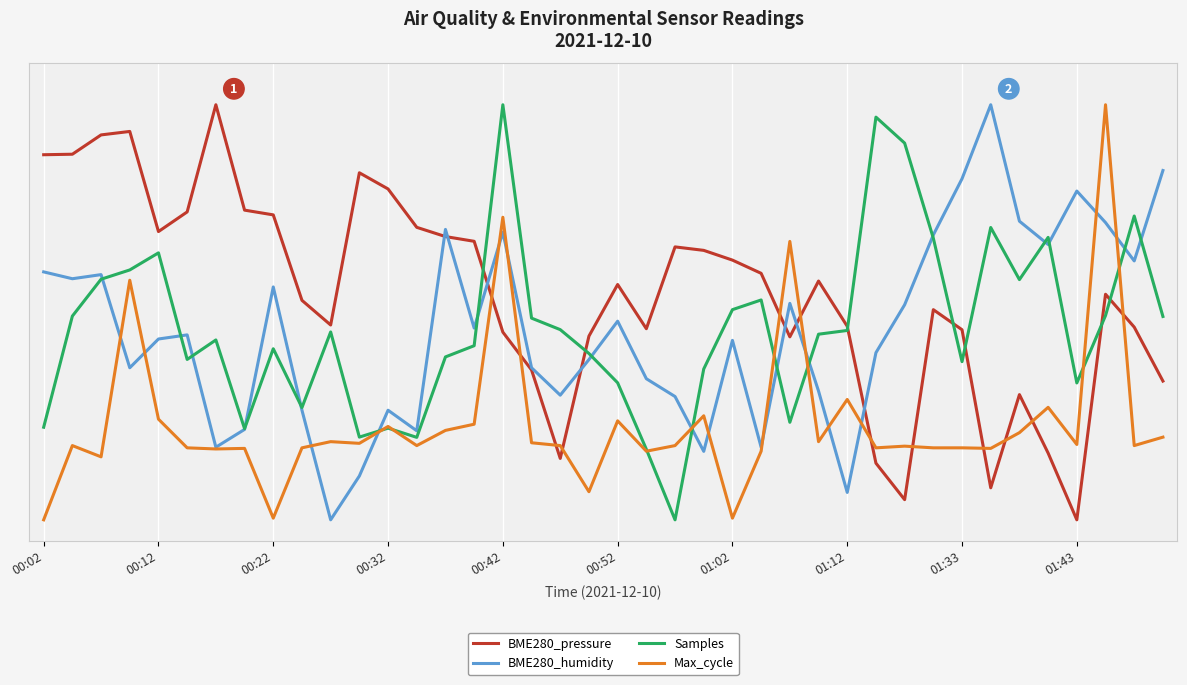

At which category is the sum across all series the highest?

00:42